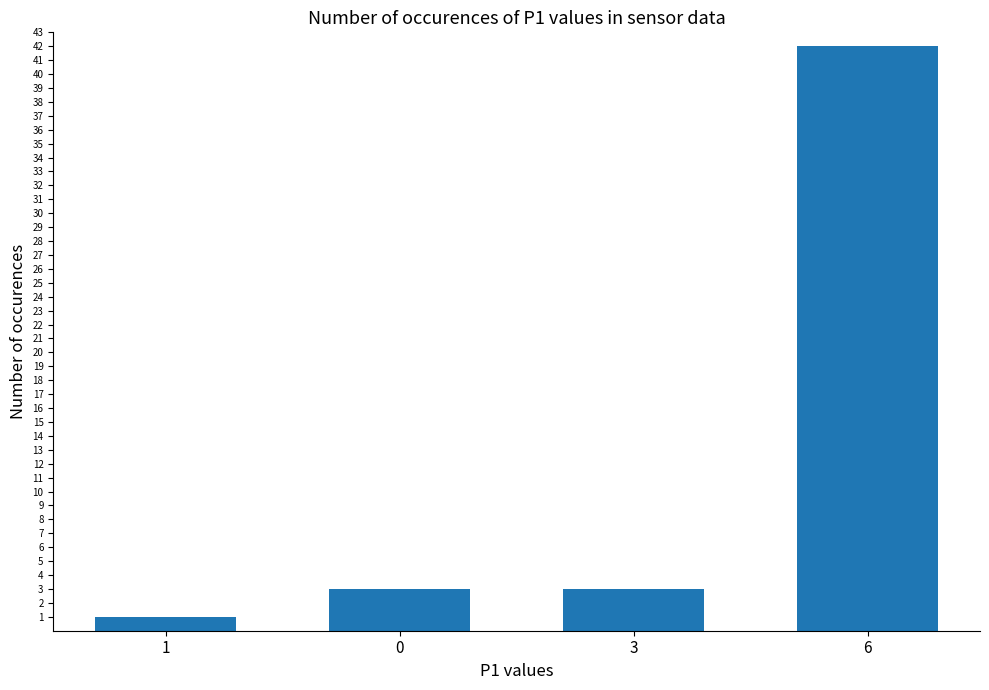

How many data points does each series have?

4